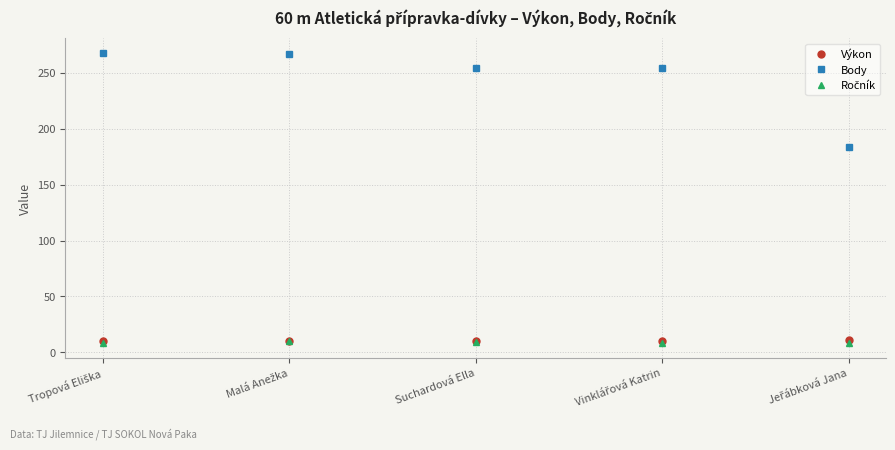

Is it true that Body equals 424.2 at Suchardová Ella?

False